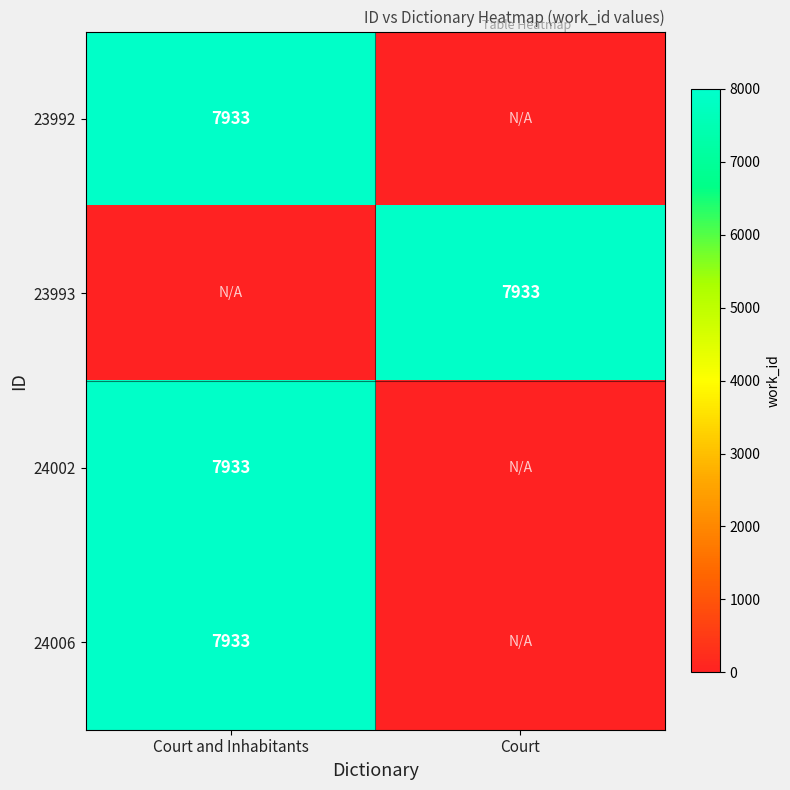

What is the total value across all series at Court?

7933